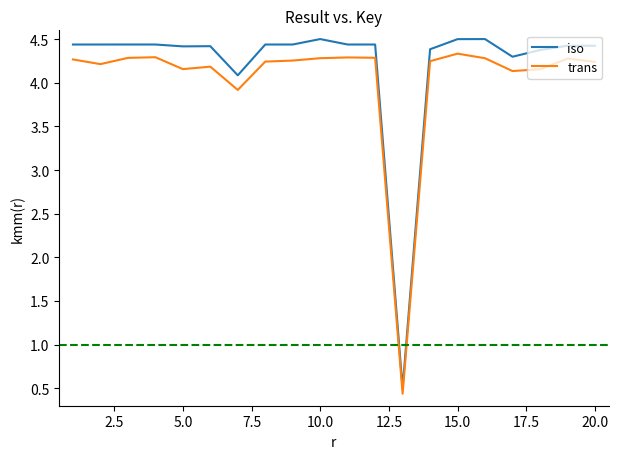

At how many categories does at least one series exceed 1?

19